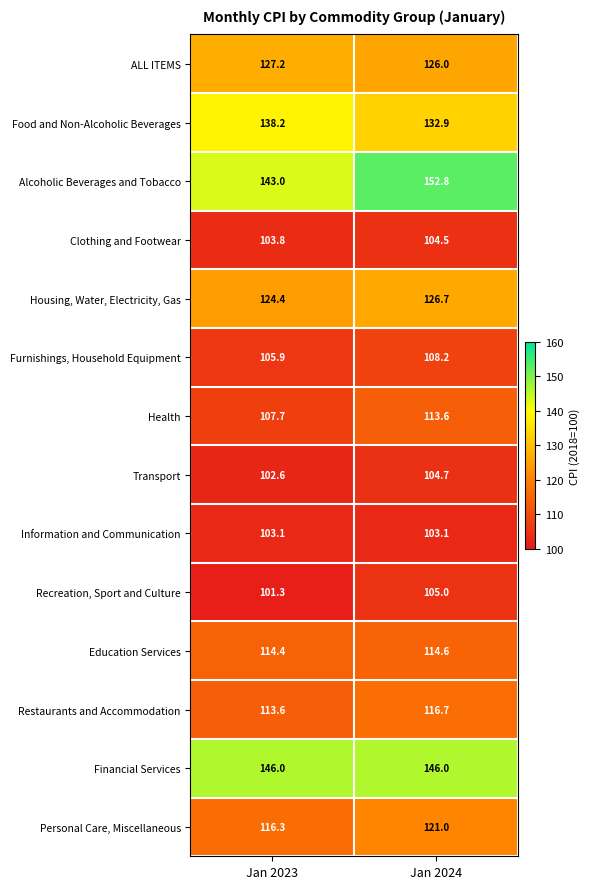

Rank the series by their maximum value, from lowest to highest.

Information and Communication, Clothing and Footwear, Transport, Recreation, Sport and Culture, Furnishings, Household Equipment, Health, Education Services, Restaurants and Accommodation, Personal Care, Miscellaneous, Housing, Water, Electricity, Gas, ALL ITEMS, Food and Non-Alcoholic Beverages, Financial Services, Alcoholic Beverages and Tobacco